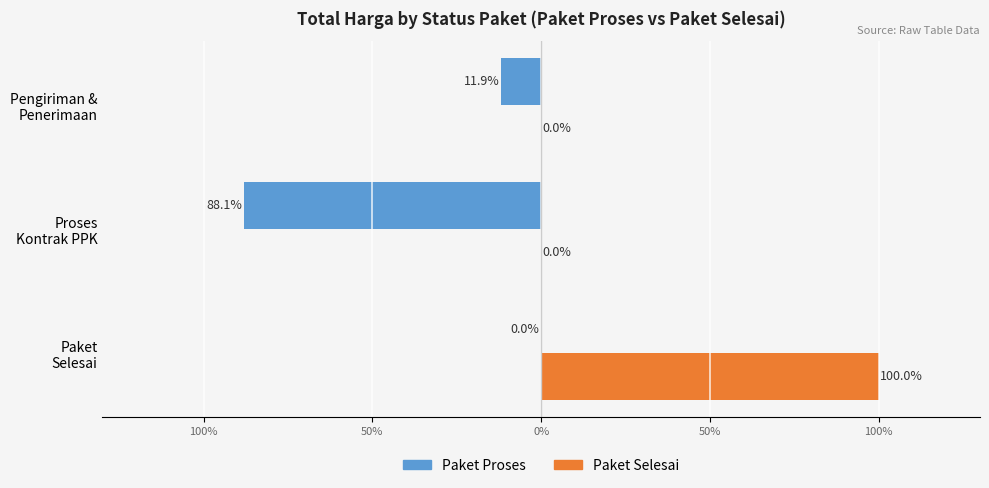

What are all the series names shown in the legend?

Paket Proses, Paket Selesai